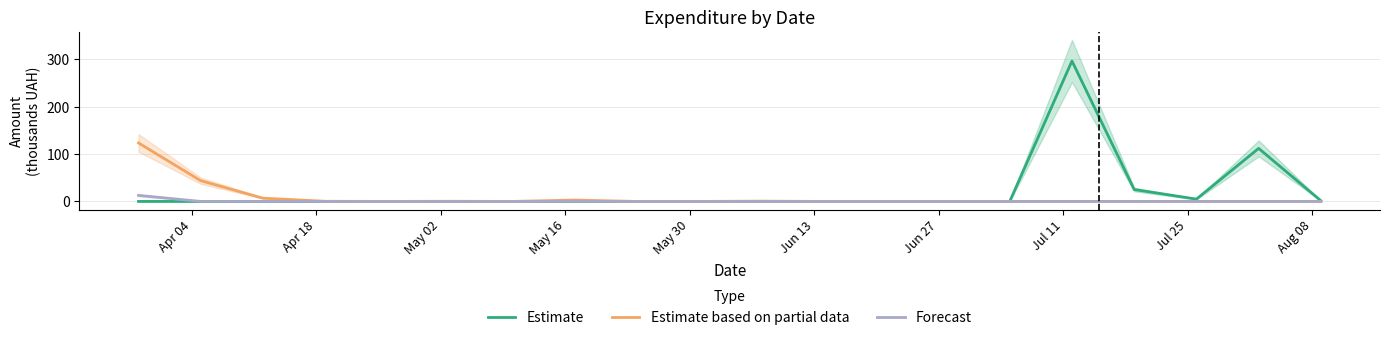

What is the maximum value for Estimate based on partial data?

123.5